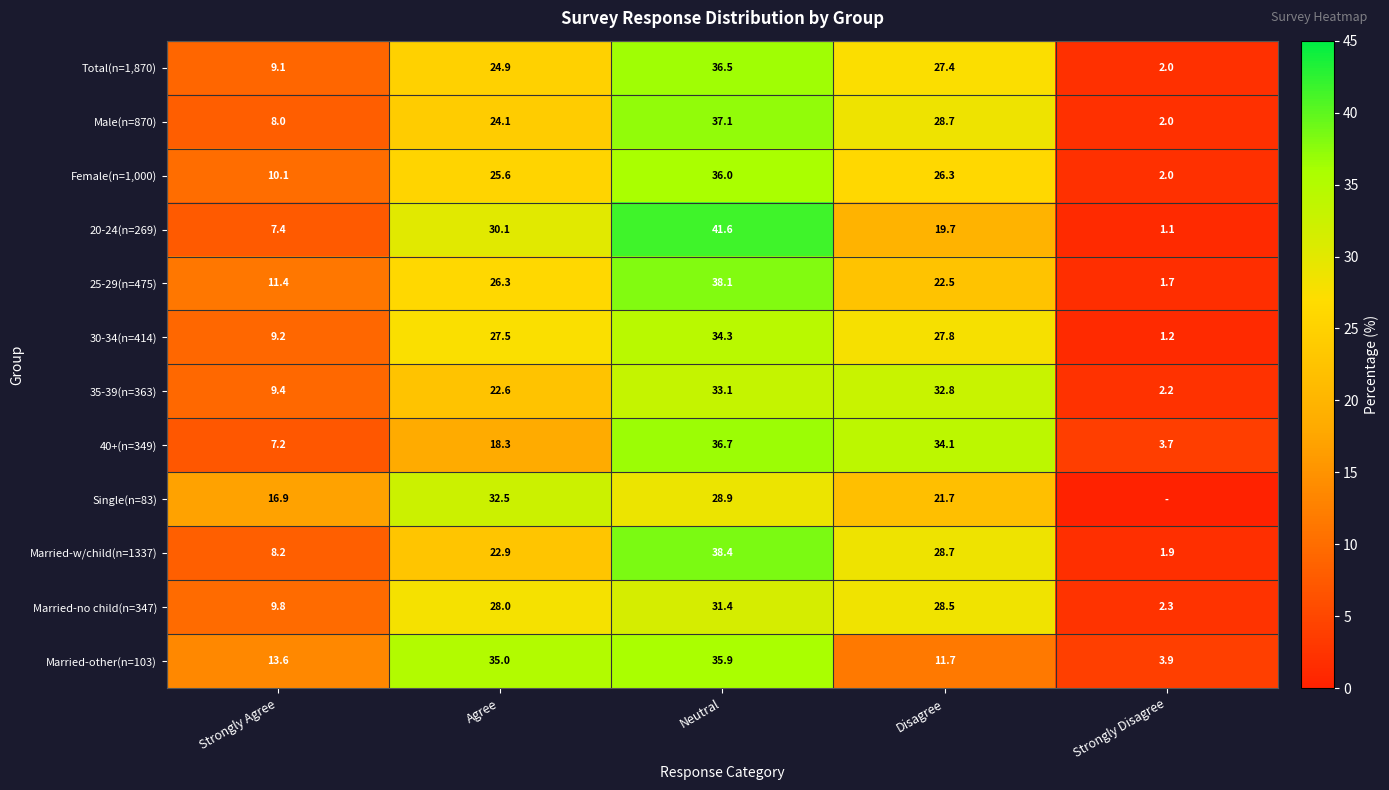

True or false: Married-no child(n=347) has a value of 28.5 at Disagree.

True